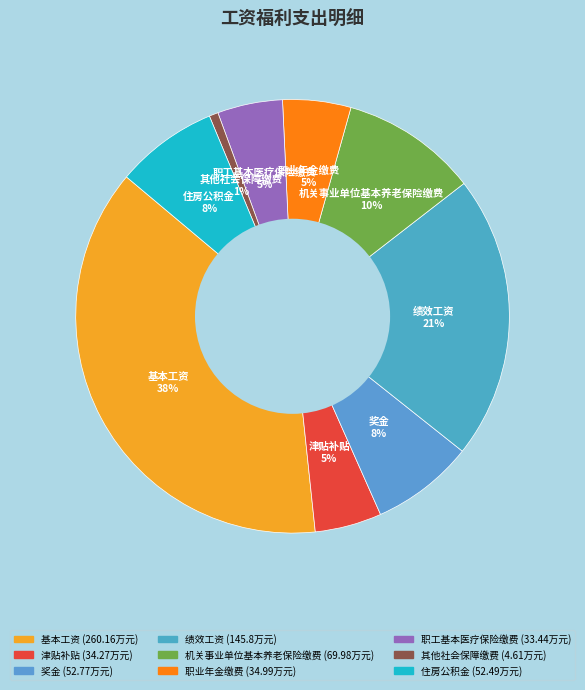

True or false: 绩效工资 accounts for 21% of the total.

True